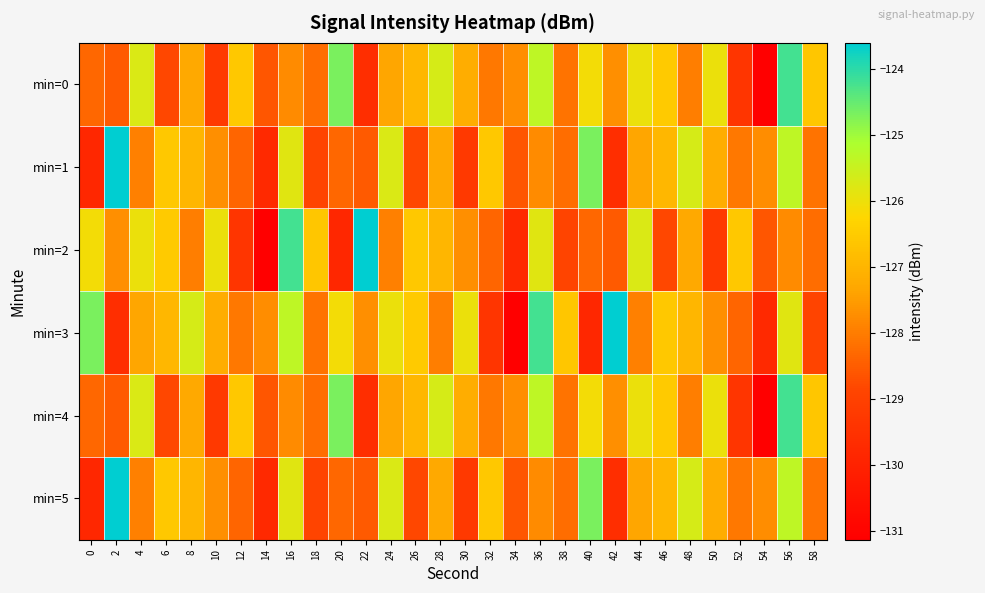

Reading left to right, what are all the values shown in this chart?

min=0: 0=-128.3	2=-128.5	4=-125.7	6=-128.8	8=-127.3	10=-129.2	12=-126.6	14=-128.6	16=-127.8	18=-128.2	20=-124.7	22=-129.6	24=-127.3	26=-126.9	28=-125.7	30=-127.2	32=-128.1	34=-127.7	36=-125.4	38=-128.1	40=-126.1	42=-127.7	44=-126.0	46=-126.5	48=-128.0	50=-126.0	52=-129.4	54=-131.1	56=-124.2	58=-126.6
min=1: 0=-129.8	2=-123.6	4=-127.9	6=-126.6	8=-127.0	10=-127.7	12=-128.3	14=-129.8	16=-125.8	18=-128.9	20=-128.3	22=-128.5	24=-125.7	26=-128.8	28=-127.3	30=-129.2	32=-126.6	34=-128.6	36=-127.8	38=-128.2	40=-124.7	42=-129.6	44=-127.3	46=-126.9	48=-125.7	50=-127.2	52=-128.1	54=-127.7	56=-125.4	58=-128.1
min=2: 0=-126.1	2=-127.7	4=-126.0	6=-126.5	8=-128.0	10=-126.0	12=-129.4	14=-131.1	16=-124.2	18=-126.6	20=-129.8	22=-123.6	24=-127.9	26=-126.6	28=-127.0	30=-127.7	32=-128.3	34=-129.8	36=-125.8	38=-128.9	40=-128.3	42=-128.5	44=-125.7	46=-128.8	48=-127.3	50=-129.2	52=-126.6	54=-128.6	56=-127.8	58=-128.2
min=3: 0=-124.7	2=-129.6	4=-127.3	6=-126.9	8=-125.7	10=-127.2	12=-128.1	14=-127.7	16=-125.4	18=-128.1	20=-126.1	22=-127.7	24=-126.0	26=-126.5	28=-128.0	30=-126.0	32=-129.4	34=-131.1	36=-124.2	38=-126.6	40=-129.8	42=-123.6	44=-127.9	46=-126.6	48=-127.0	50=-127.7	52=-128.3	54=-129.8	56=-125.8	58=-128.9
min=4: 0=-128.3	2=-128.5	4=-125.7	6=-128.8	8=-127.3	10=-129.2	12=-126.6	14=-128.6	16=-127.8	18=-128.2	20=-124.7	22=-129.6	24=-127.3	26=-126.9	28=-125.7	30=-127.2	32=-128.1	34=-127.7	36=-125.4	38=-128.1	40=-126.1	42=-127.7	44=-126.0	46=-126.5	48=-128.0	50=-126.0	52=-129.4	54=-131.1	56=-124.2	58=-126.6
min=5: 0=-129.8	2=-123.6	4=-127.9	6=-126.6	8=-127.0	10=-127.7	12=-128.3	14=-129.8	16=-125.8	18=-128.9	20=-128.3	22=-128.5	24=-125.7	26=-128.8	28=-127.3	30=-129.2	32=-126.6	34=-128.6	36=-127.8	38=-128.2	40=-124.7	42=-129.6	44=-127.3	46=-126.9	48=-125.7	50=-127.2	52=-128.1	54=-127.7	56=-125.4	58=-128.1